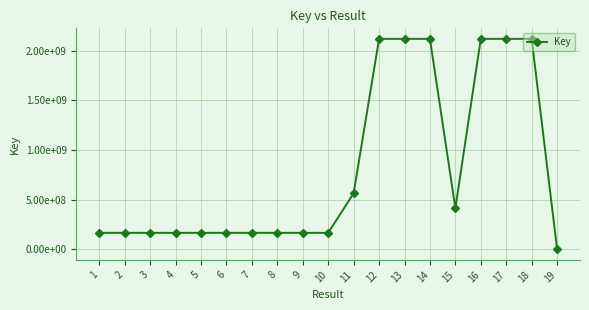

Where is the data nearest to the value 1059088510?

11